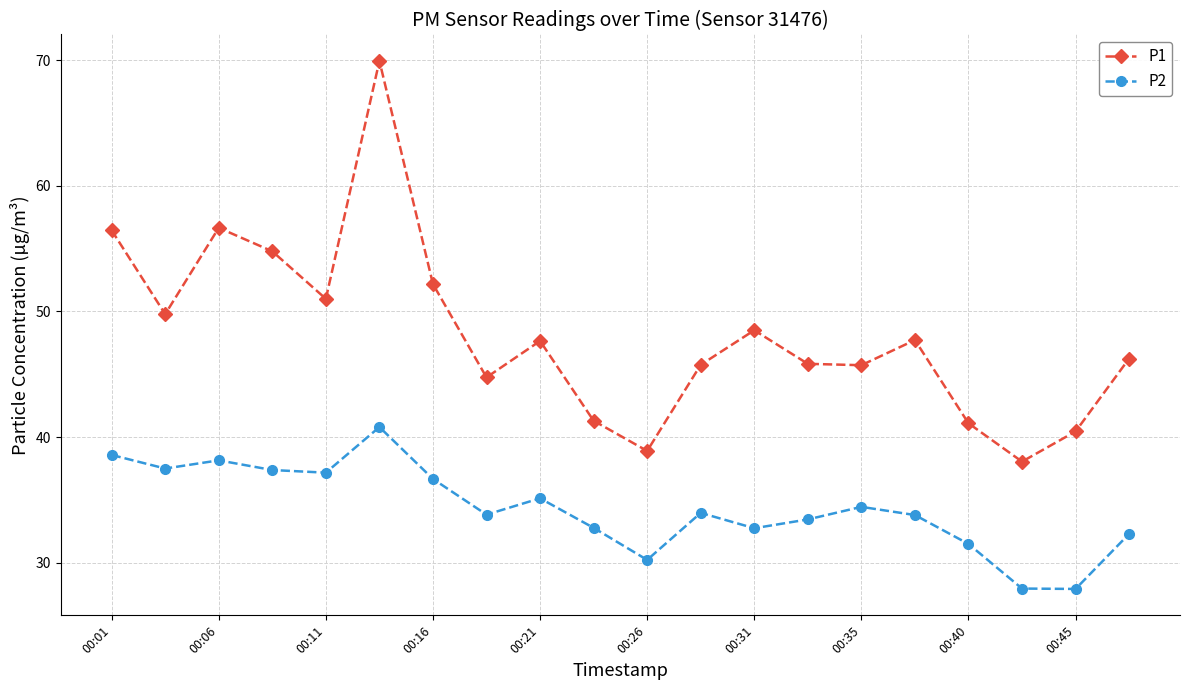

What is the highest value of the P1 series?

69.9